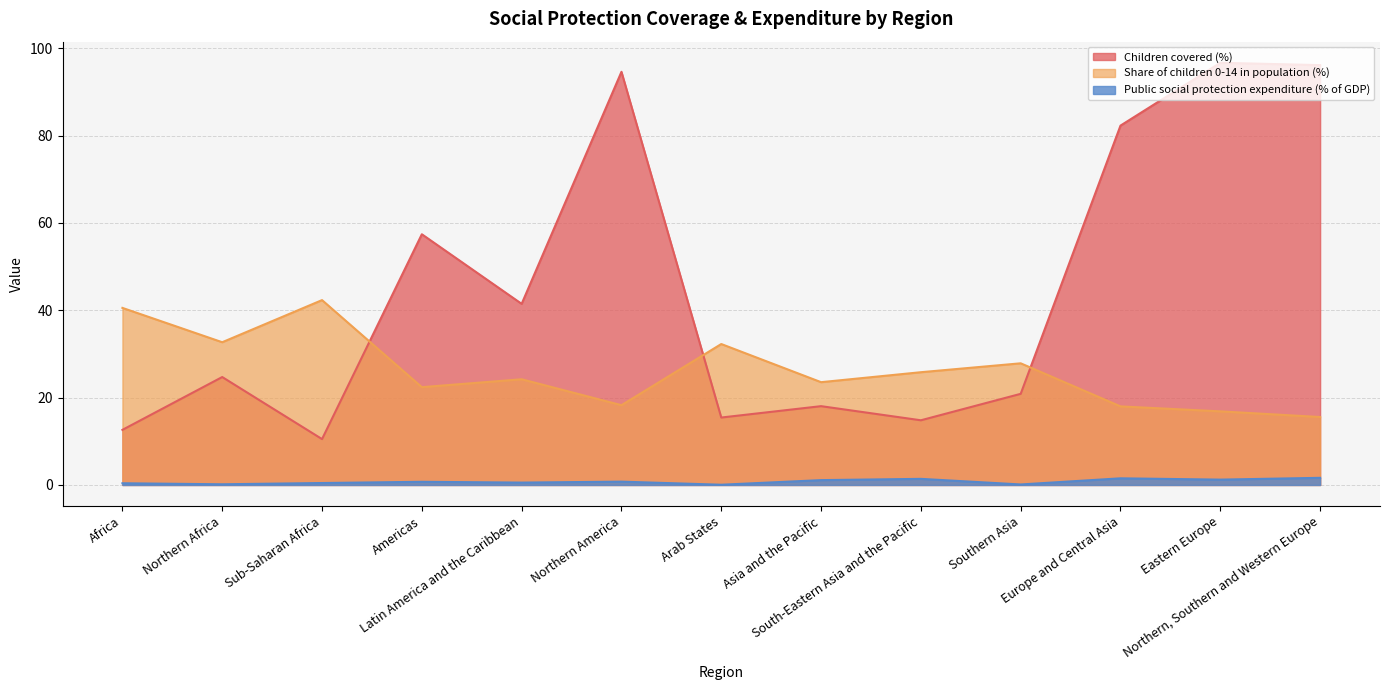

How many interior local valleys does the Share of children 0-14 in population (%) series have?

4